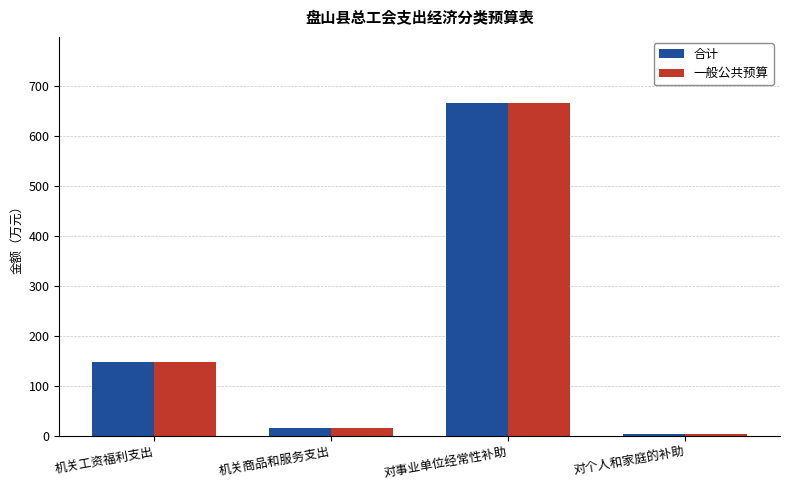

Where does the 合计 series first go above 147?

机关工资福利支出